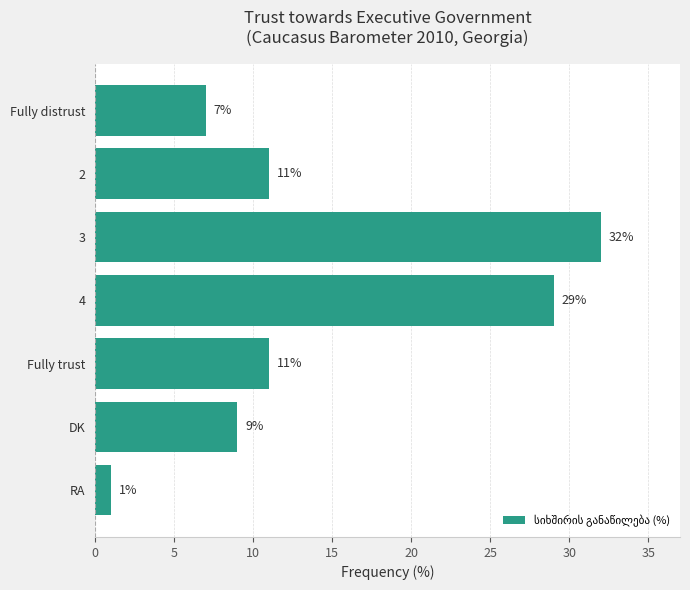

Are the bars grouped side by side (vs. stacked)?

No